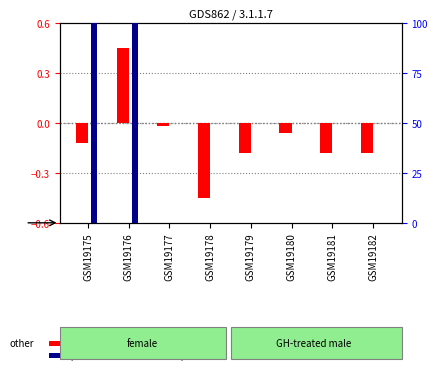

List the series in order of their peak value, lowest first.

log ratio, percentile rank within the sample